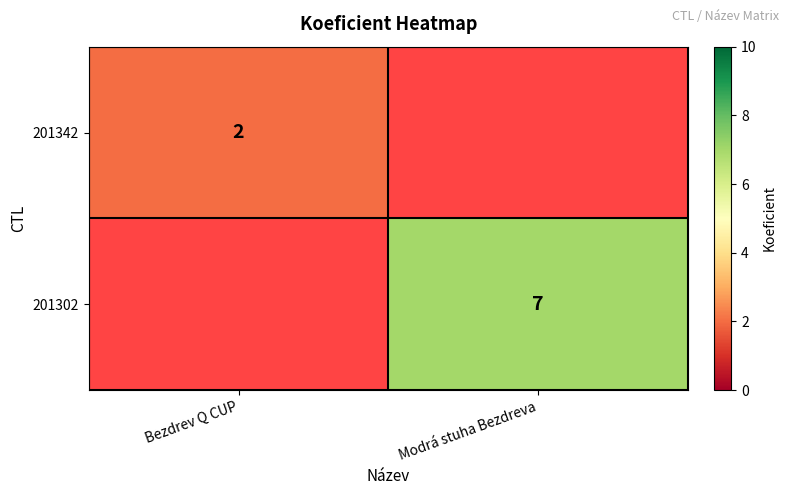

True or false: 201302 has a value of 4 at Modrá stuha Bezdreva.

False